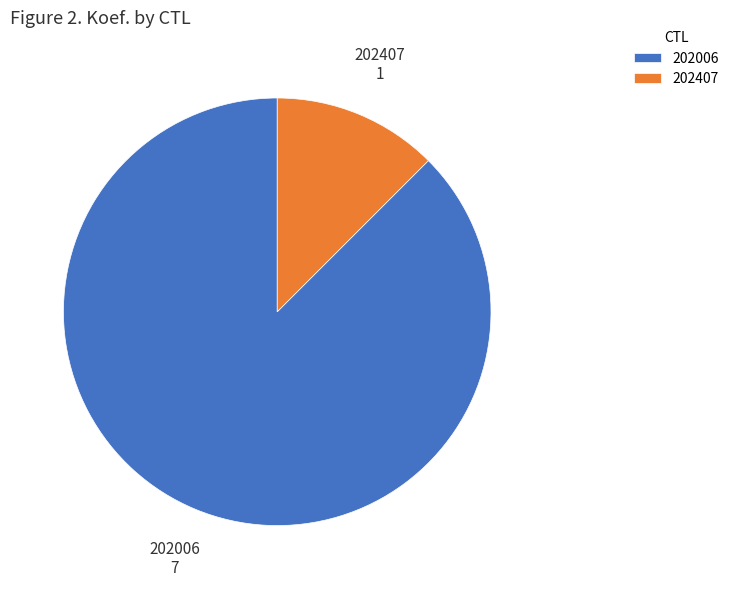

Is there any slice that represents more than half of the pie?

Yes